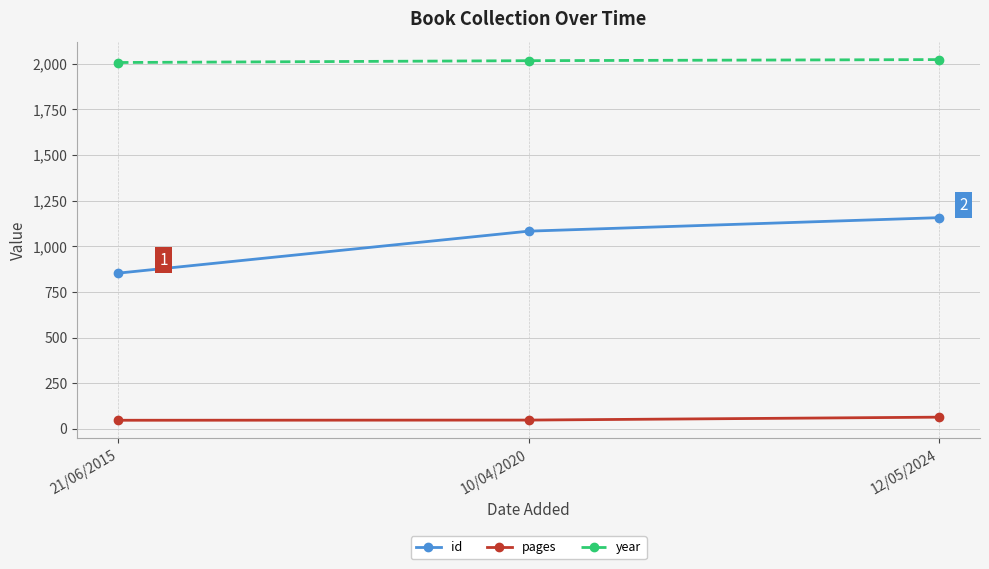

What is the lowest value of the pages series?

47